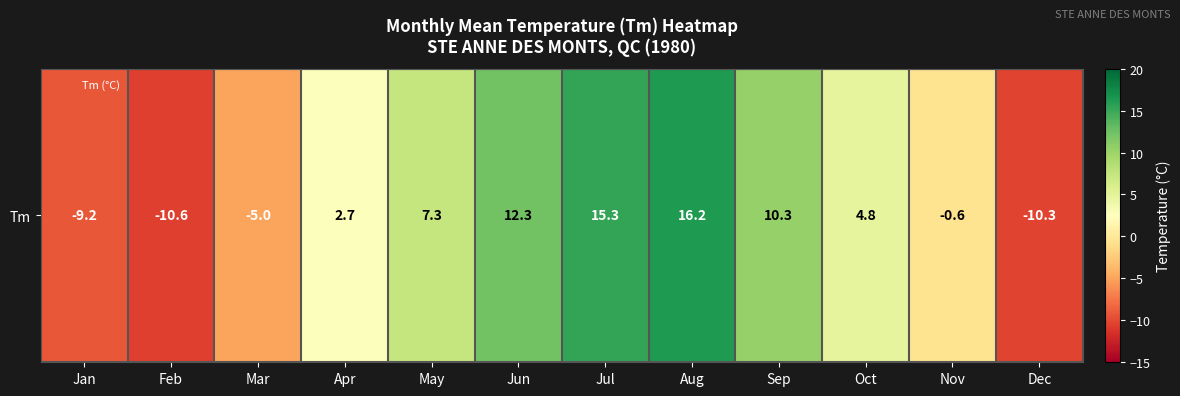

Rank the categories by value from highest to lowest.

Aug, Jul, Jun, Sep, May, Oct, Apr, Nov, Mar, Jan, Dec, Feb